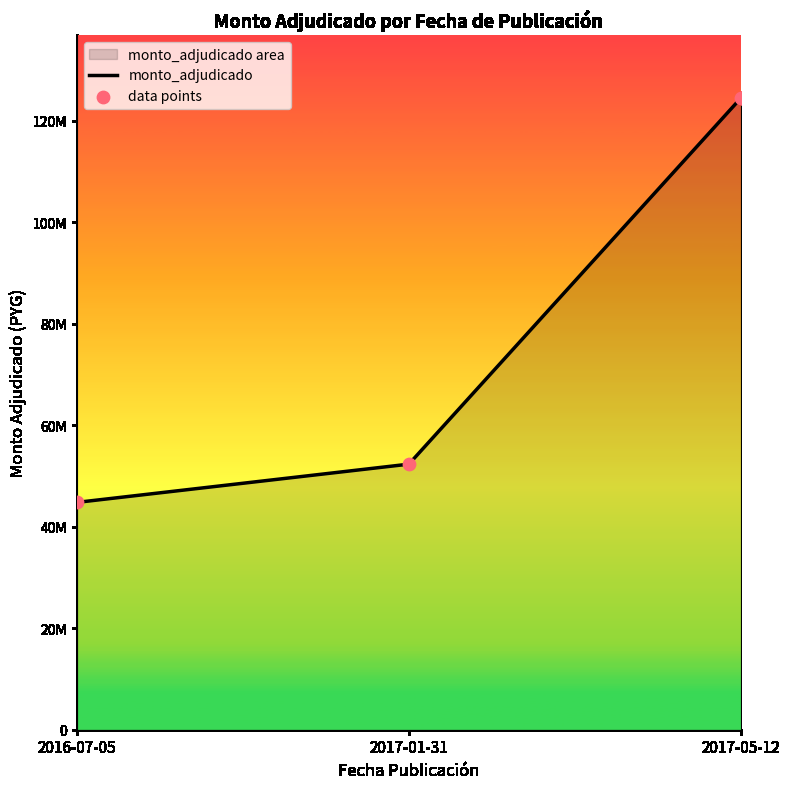

Which series contains the lowest Y value?

monto_adjudicado